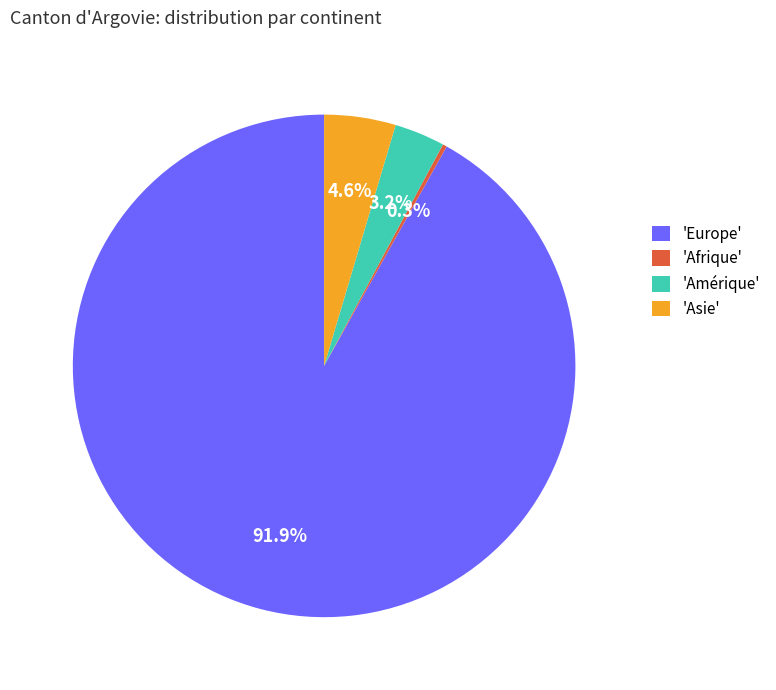

Between 'Europe' and 'Asie', which is larger?

'Europe'